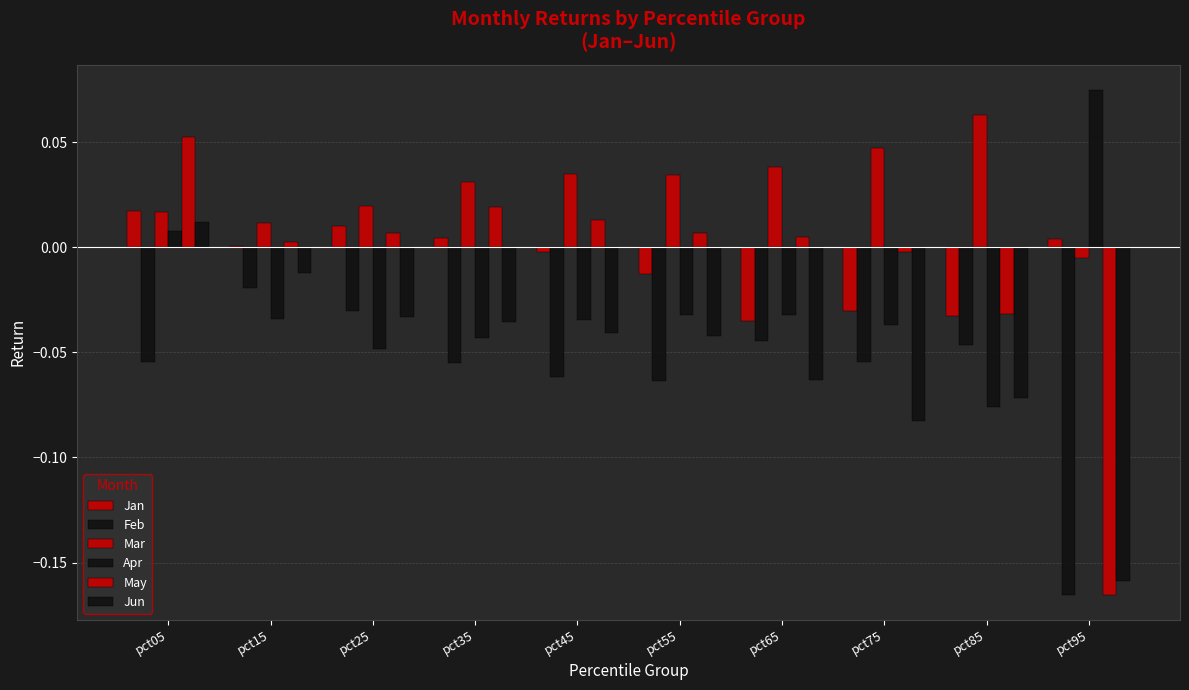

At which label is Mar closest to 0?

pct95